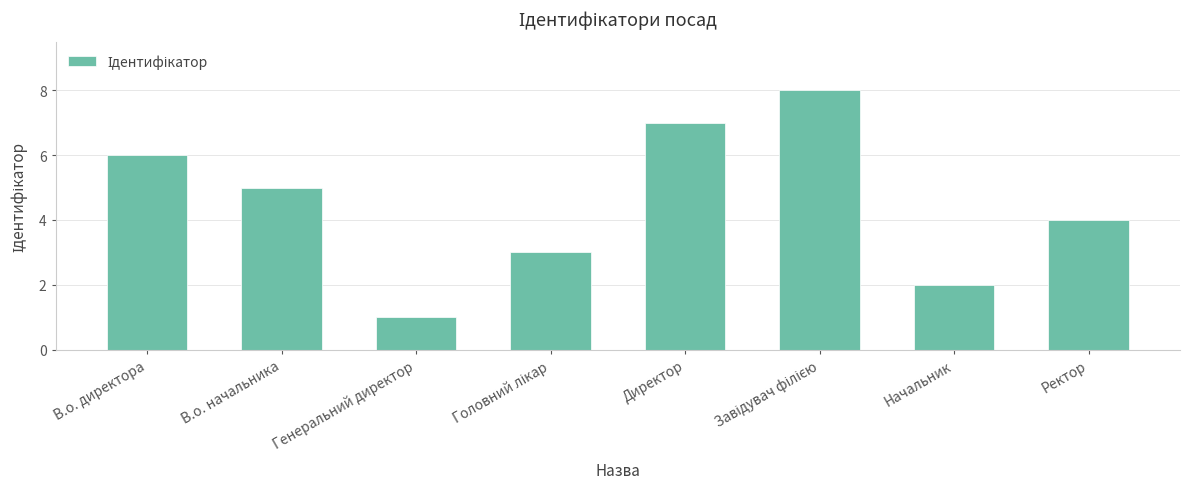

What is the change in value from Генеральний директор to Начальник?

+1